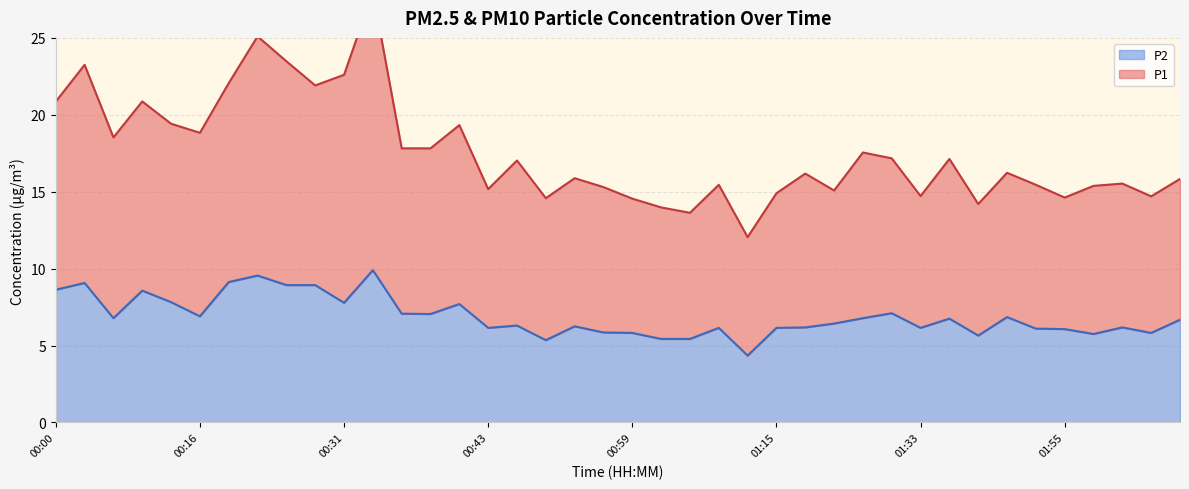

What is the total value across all series at 01:36?

23.9